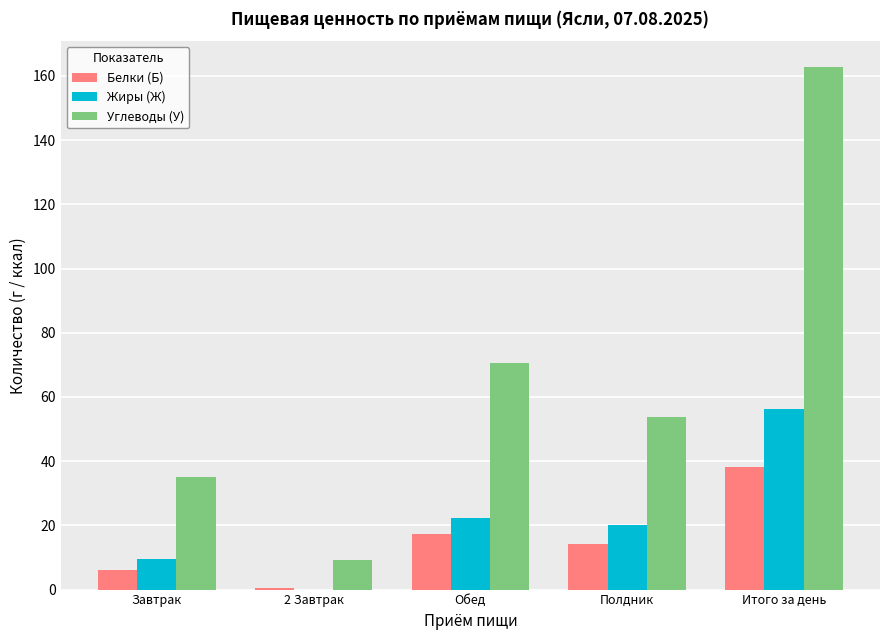

Where is Углеводы (У) nearest to the value 85?

Обед